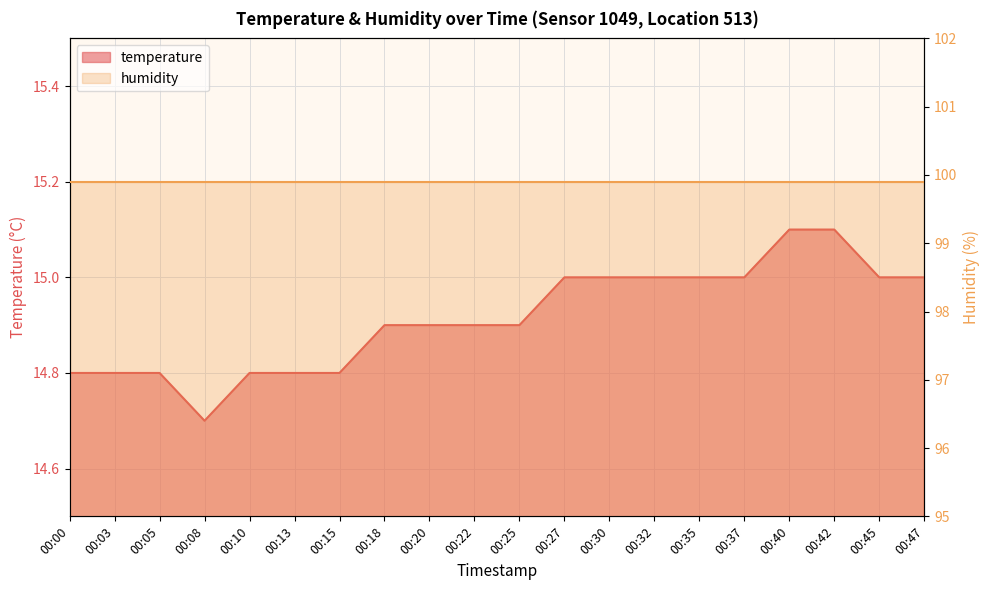

List the labels in order of value, smallest first.

00:08, 00:00, 00:03, 00:05, 00:10, 00:13, 00:15, 00:18, 00:20, 00:22, 00:25, 00:27, 00:30, 00:32, 00:35, 00:37, 00:45, 00:47, 00:40, 00:42